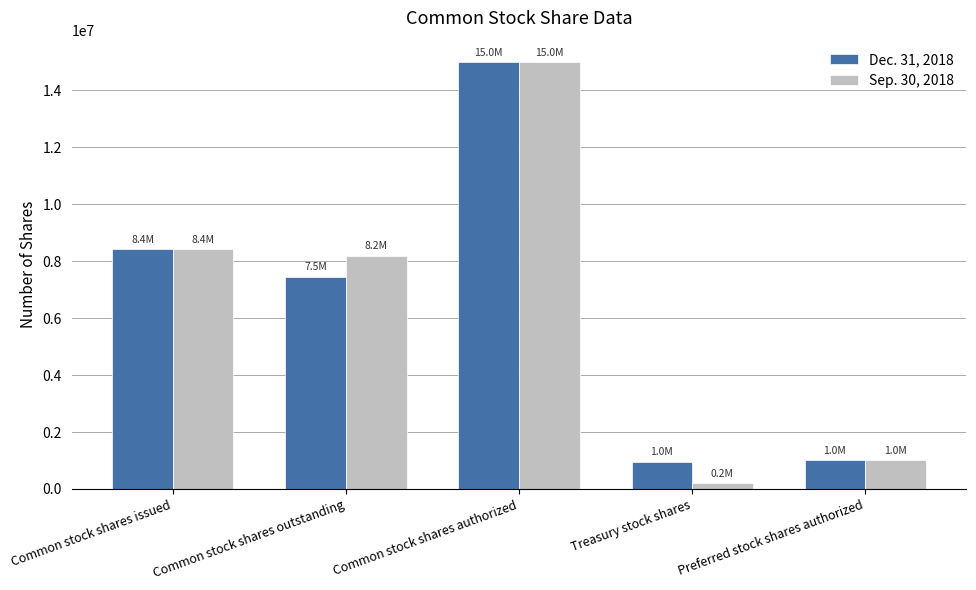

What value does the Sep. 30, 2018 series have at Common stock shares outstanding, to the nearest 50?

8199950